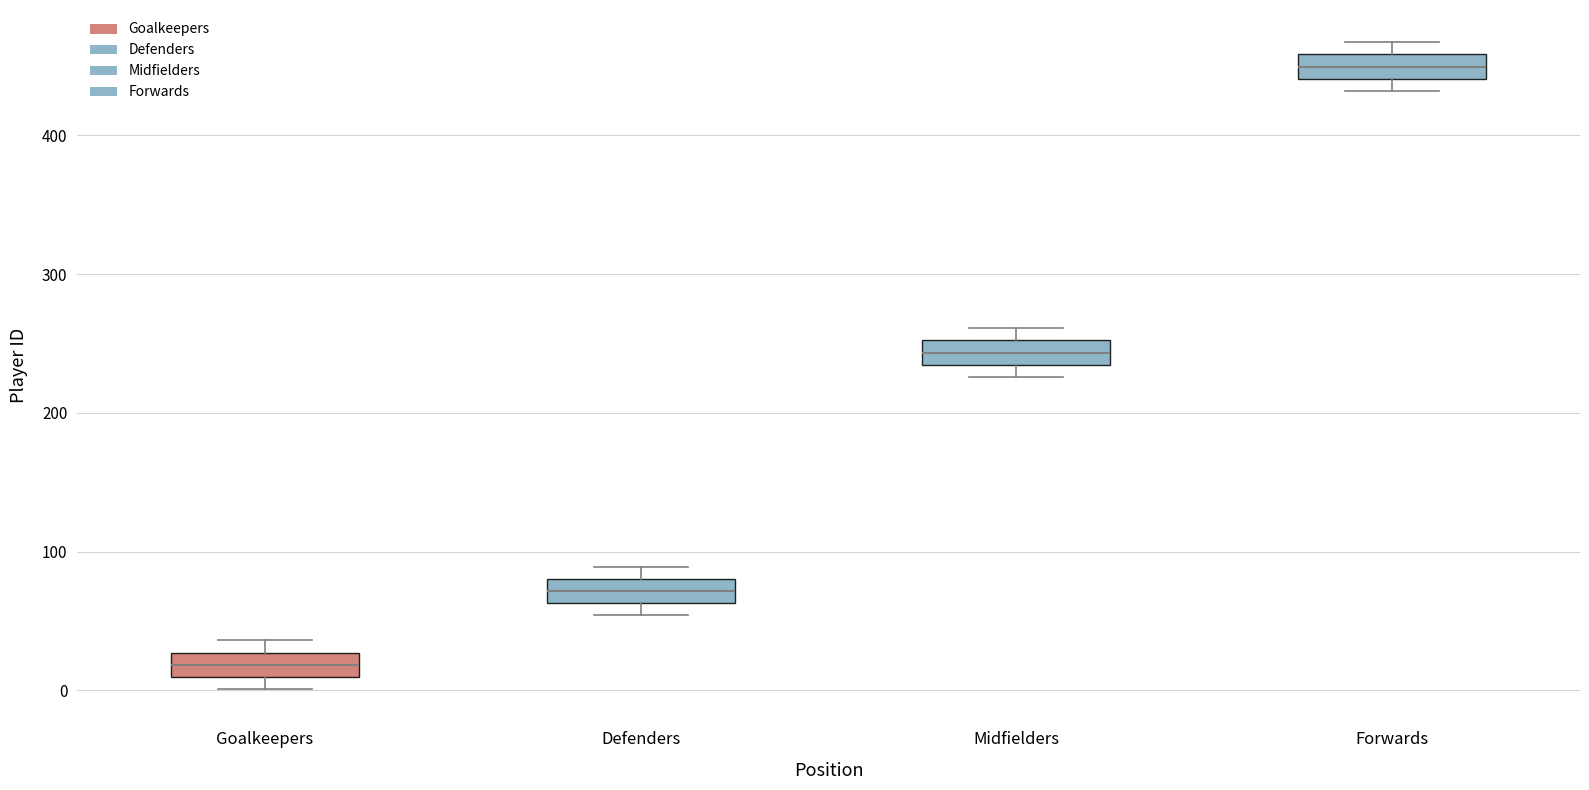

Reading left to right, read every box against the y-axis: the position of its median line, the range the box covers, and the ends of its whiskers. The values are not printed on the chart, so give them approximately, as read against the axis.

Goalkeepers: median 20, box 10 to 30, whiskers 0 to 40
Defenders: median 70, box 60 to 80, whiskers 50 to 90
Midfielders: median 240, box 230 to 250, whiskers 230 (just below the box's lower edge) to 260
Forwards: median 450, box 440 to 460, whiskers 430 to 470